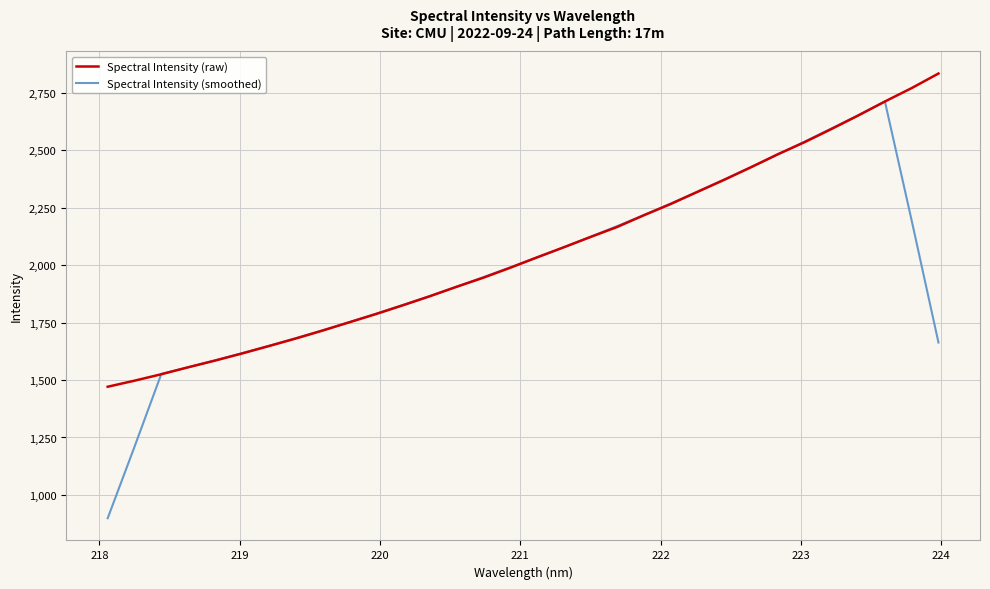

List the series in order of their peak value, highest first.

Spectral Intensity (raw), Spectral Intensity (smoothed)